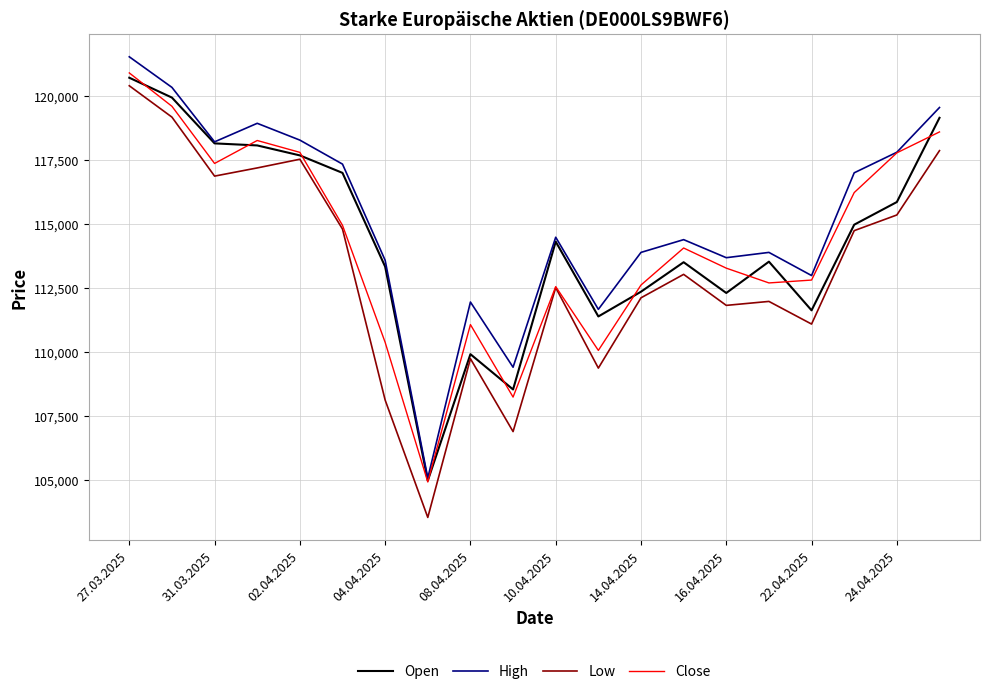

Which series has the widest spread of values?

Low